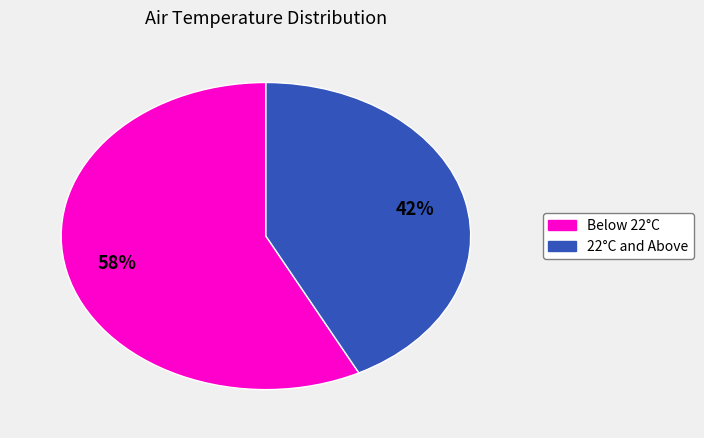

To the nearest percent, what is the average slice percentage?

50%